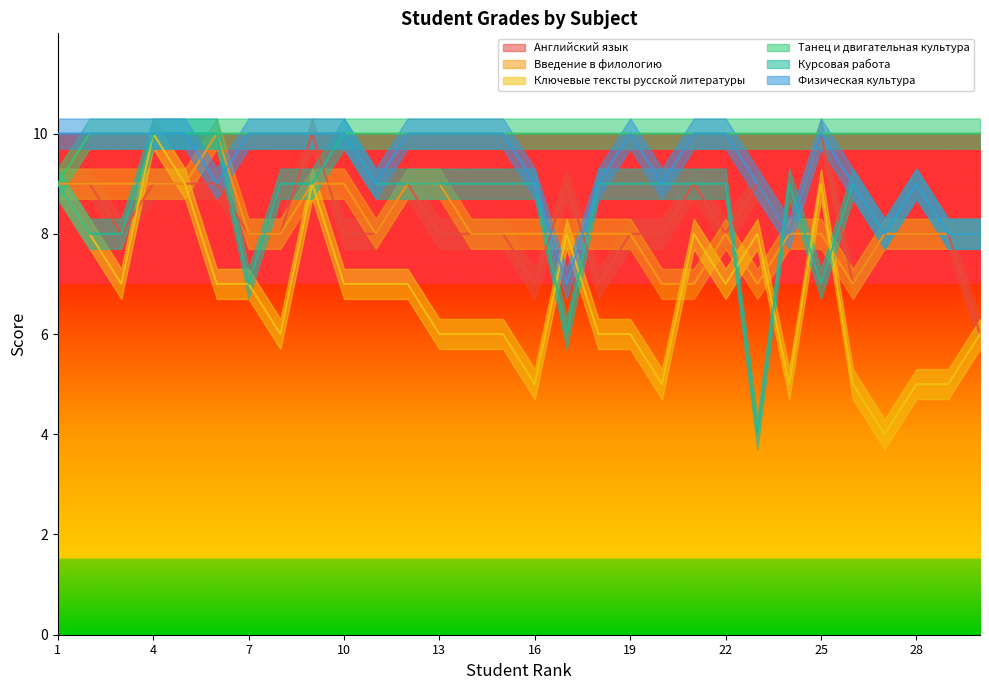

The Курсовая работа series shows 9 at 12. True or false?

True